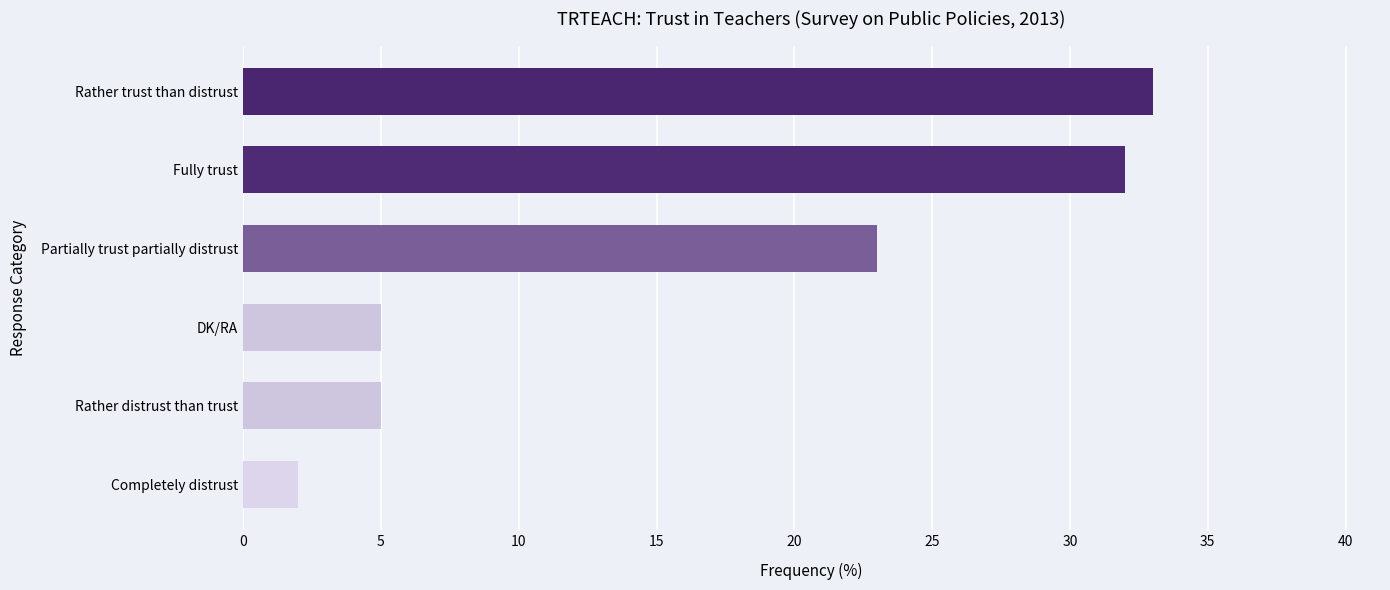

At which label is the value closest to 17?

Partially trust partially distrust